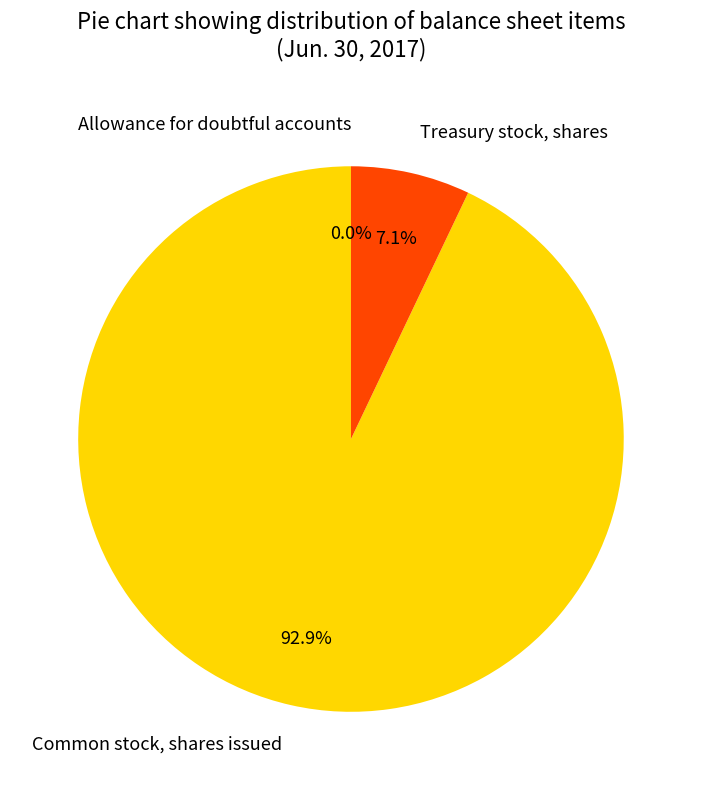

Do Treasury stock, shares and Common stock, shares issued together represent more than half of the pie?

Yes